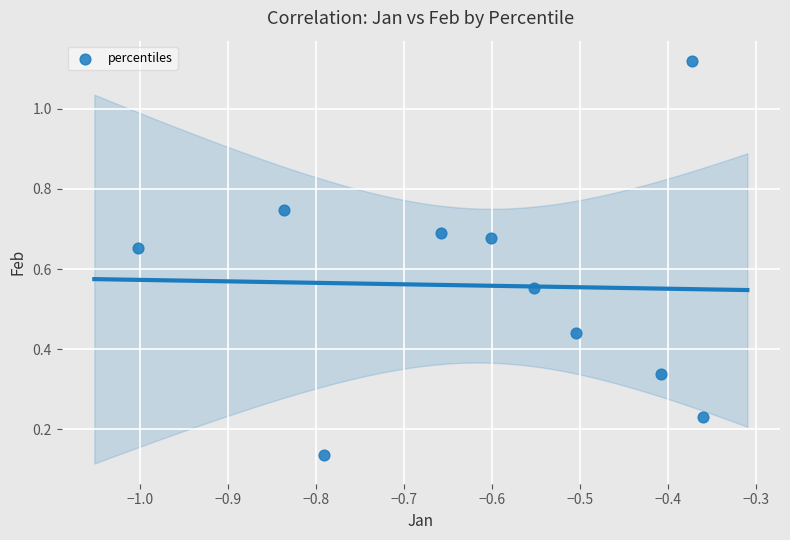

What is the average X value?

-0.6